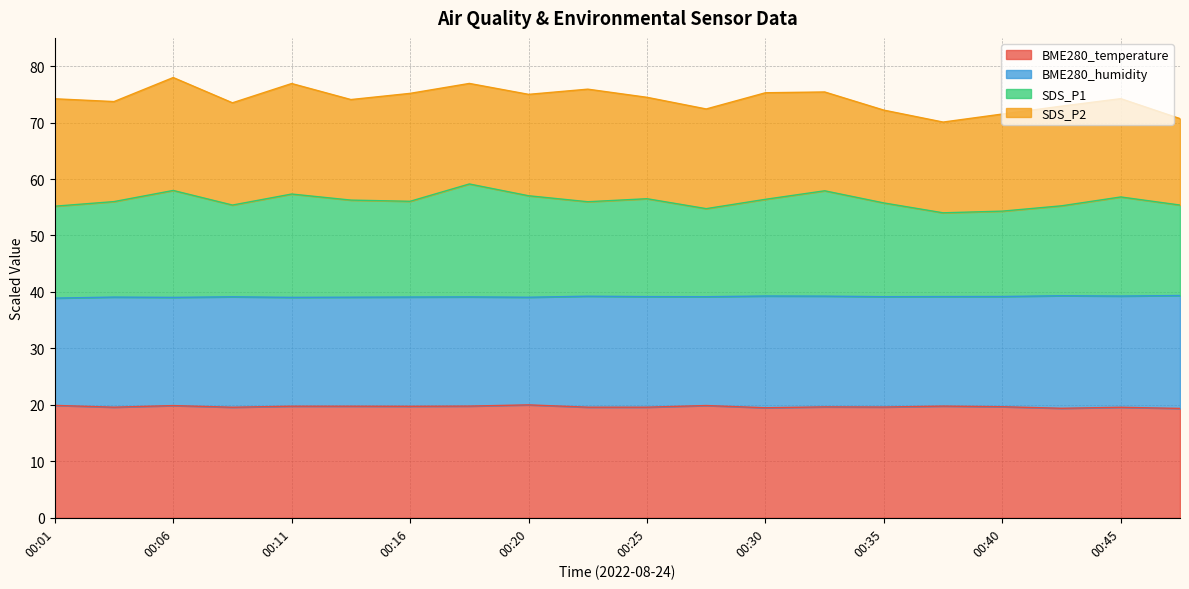

How many categories are shown in the chart?

20